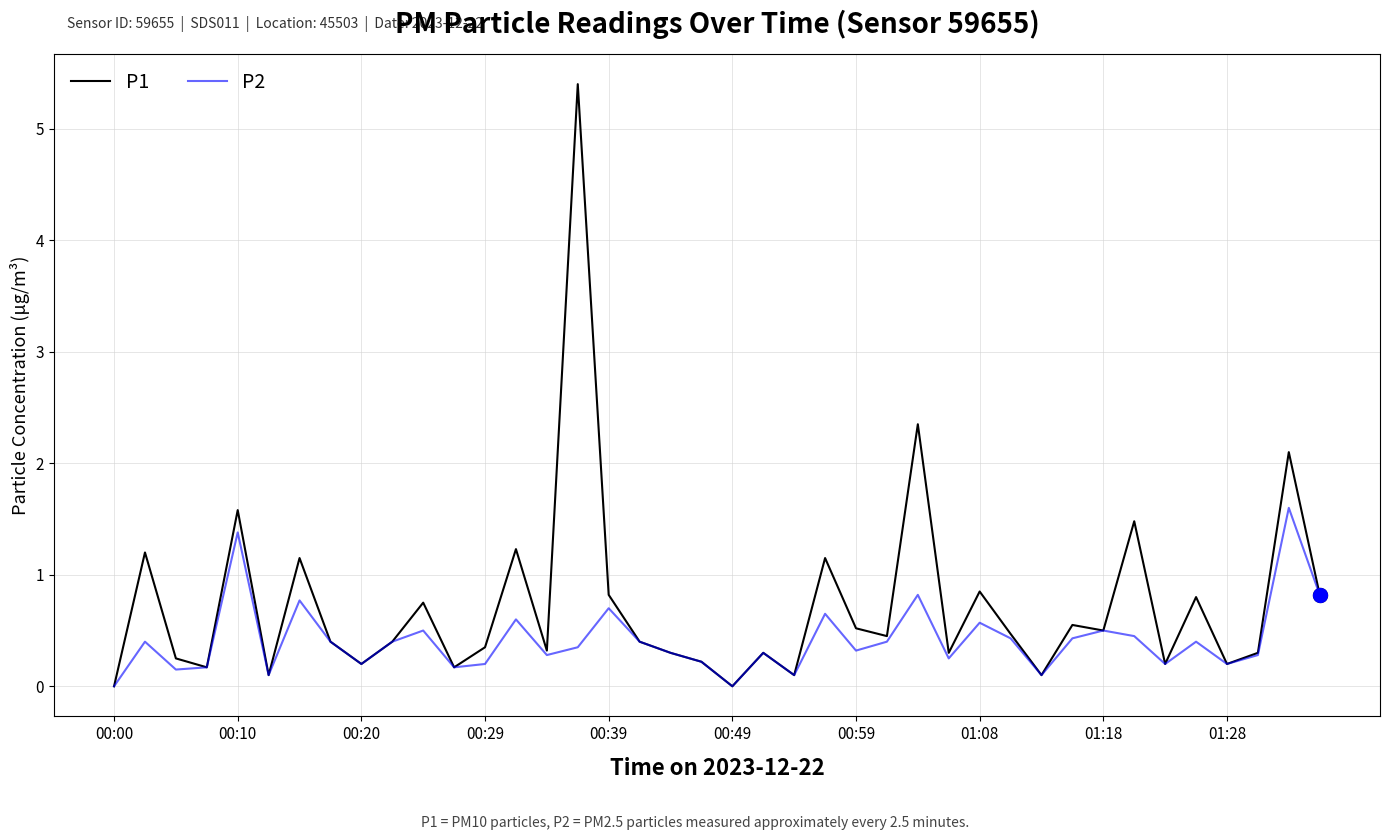

What is the maximum value for P2?

1.6